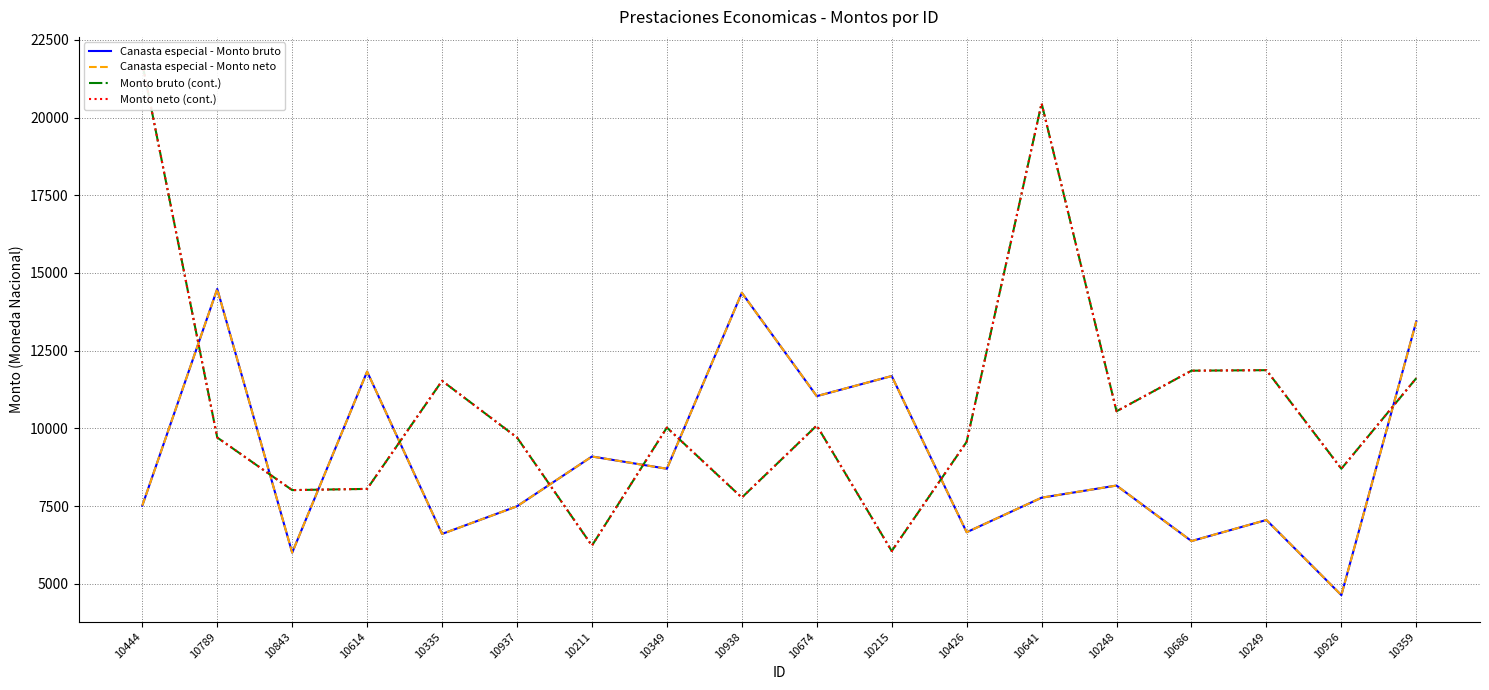

Rank the series at 10335 from highest to lowest value.

Monto bruto (cont.), Monto neto (cont.), Canasta especial - Monto bruto, Canasta especial - Monto neto